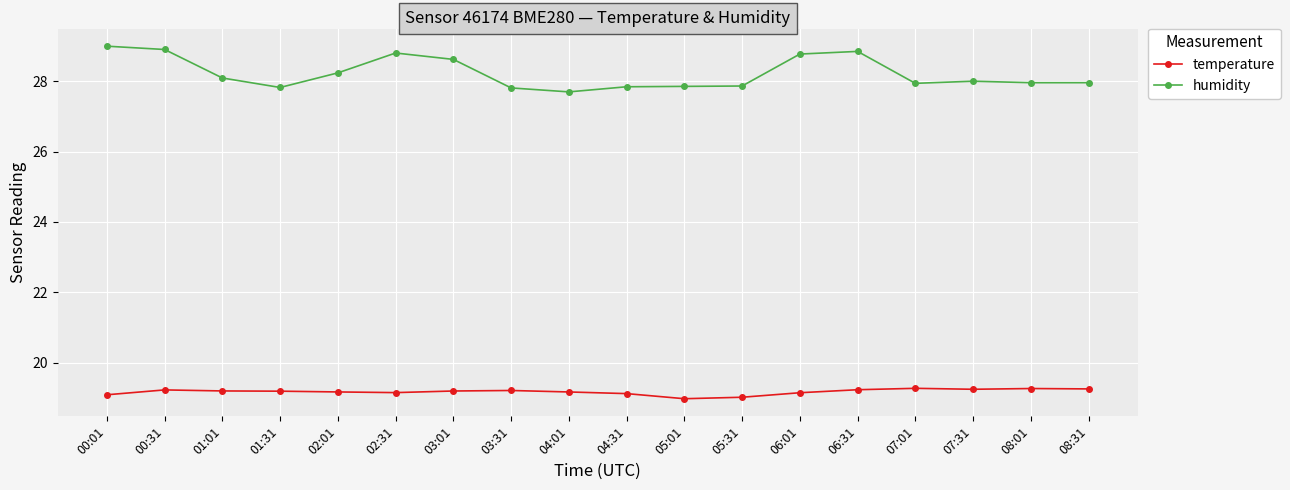

In humidity, how many points are higher than both neighbors (excluding endpoints)?

3